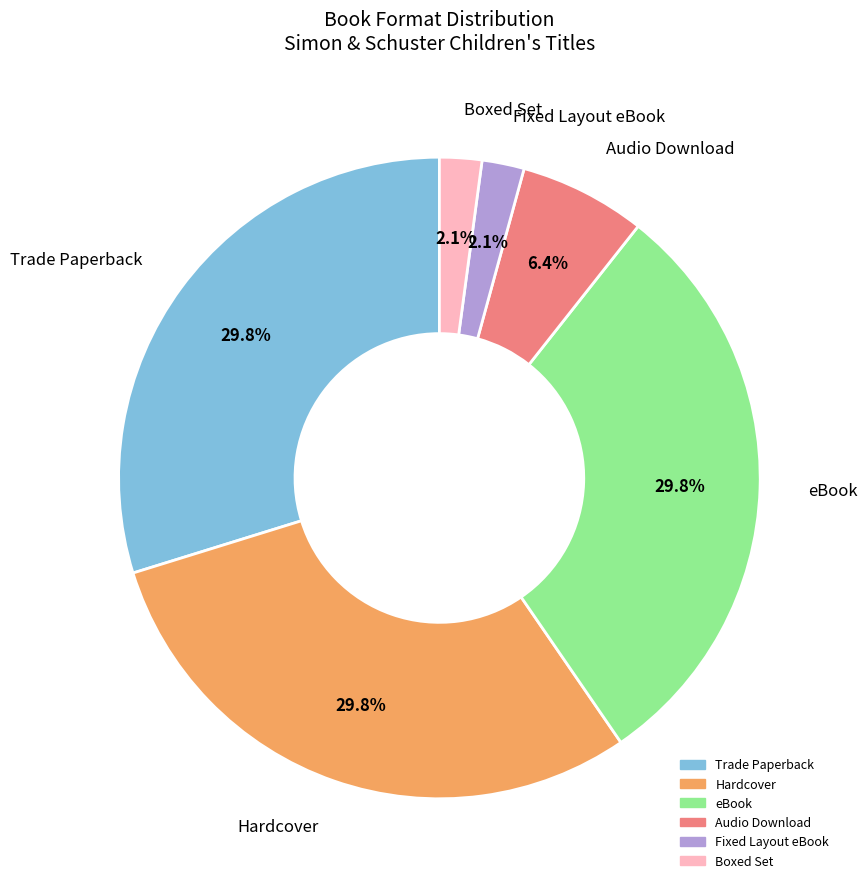

Combined, what portion of the pie is Boxed Set and Hardcover?

31.9%